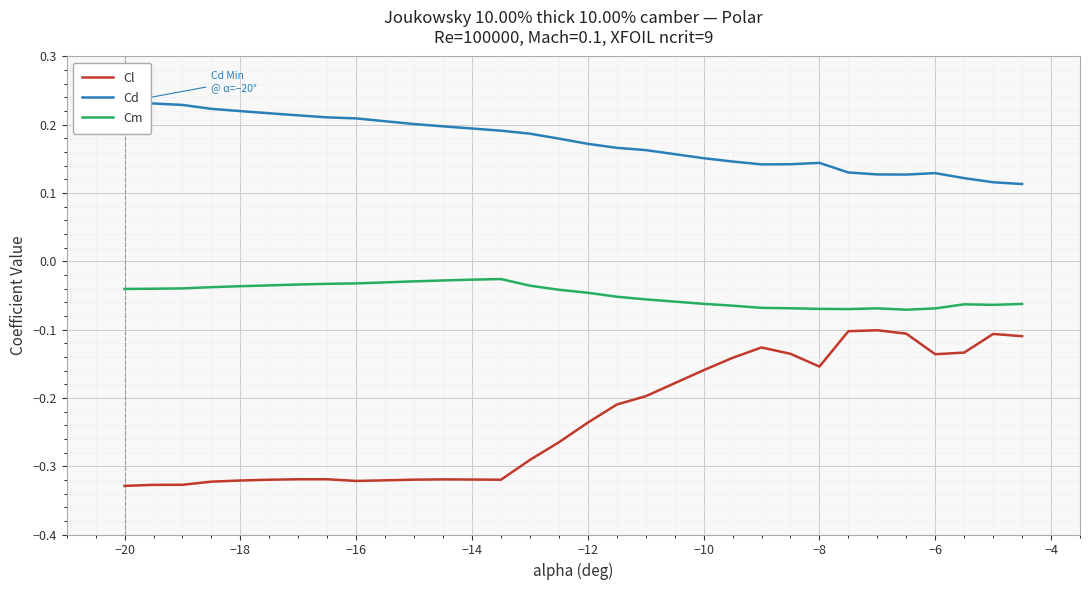

At which label does Cl reach its minimum?

−20